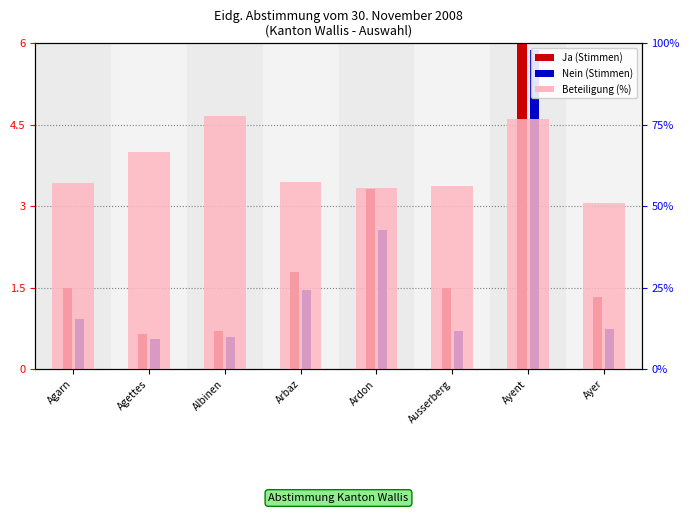

What is the lowest value of the Ja (count) series?

0.7